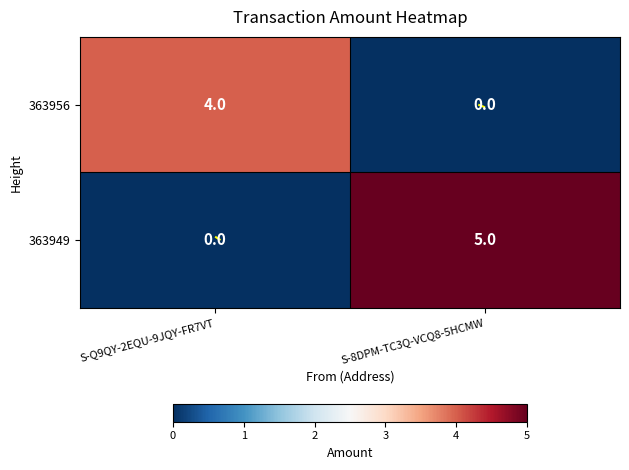

Which series changed the most between S-Q9QY-2EQU-9JQY-FR7VT and S-8DPM-TC3Q-VCQ8-5HCMW?

363949